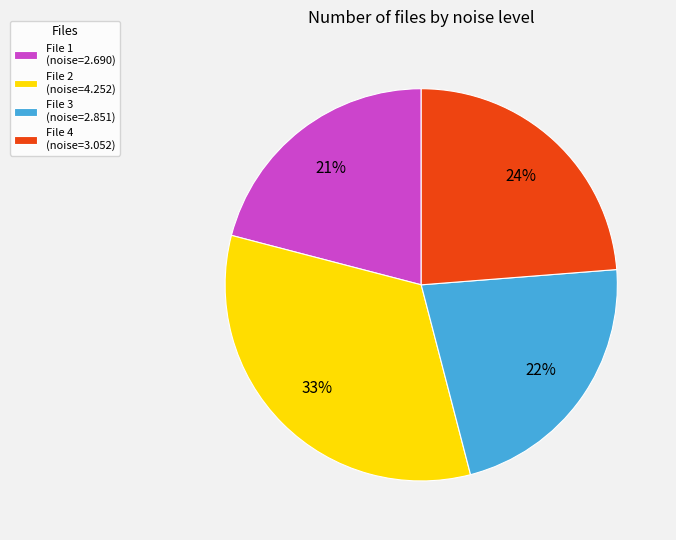

Count the number of slices in the pie.

4